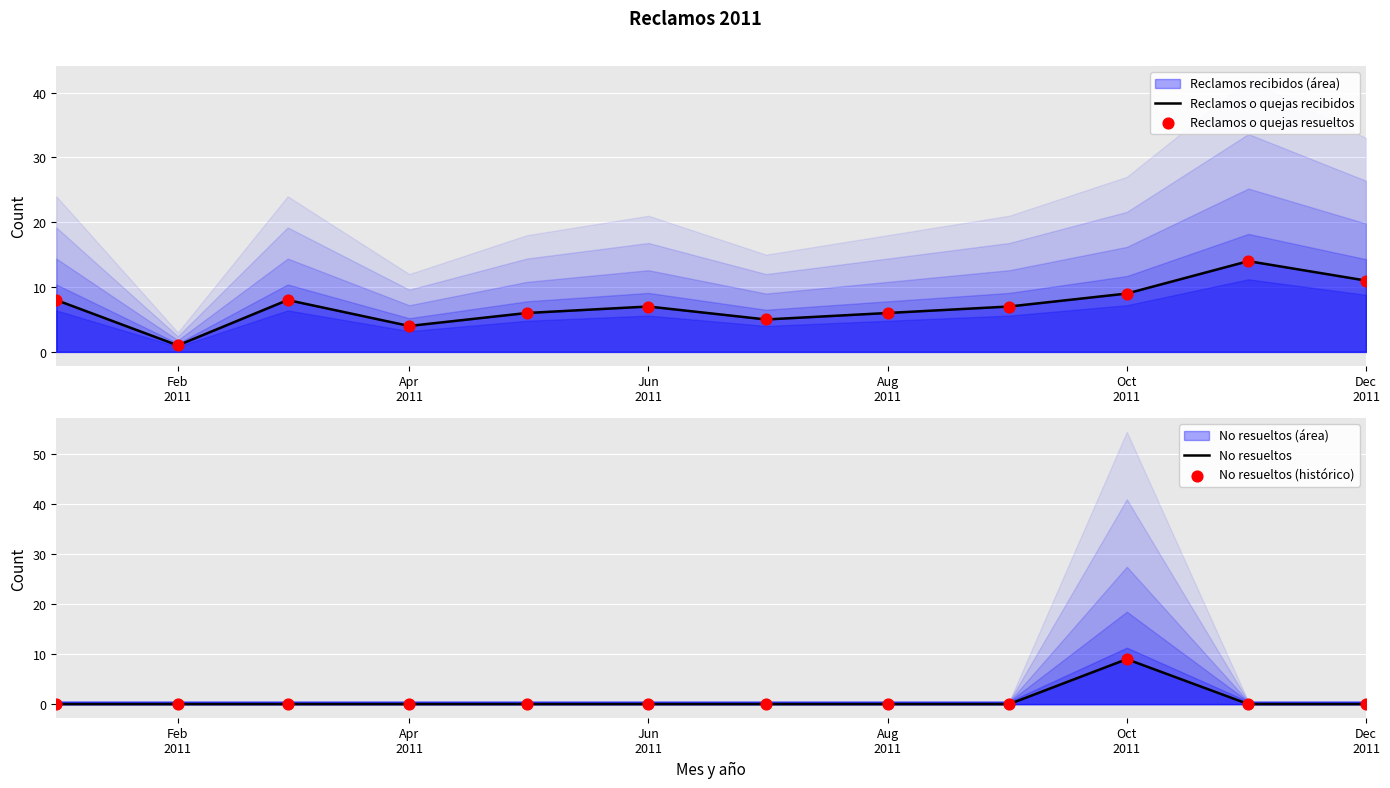

At how many categories does at least one series exceed 3?

11